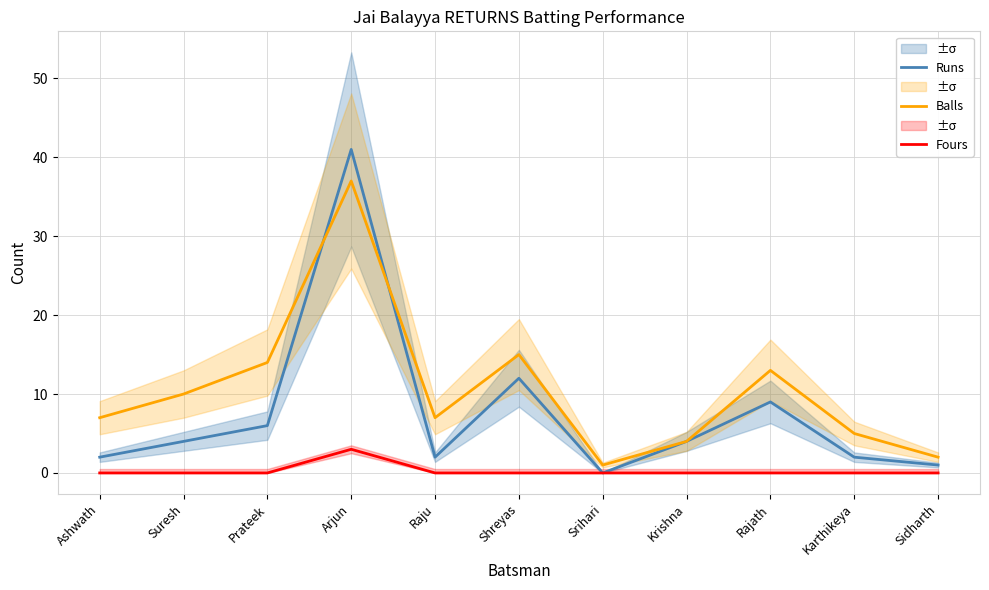

Rank the series by their average value, from highest to lowest.

Balls, Runs, Fours